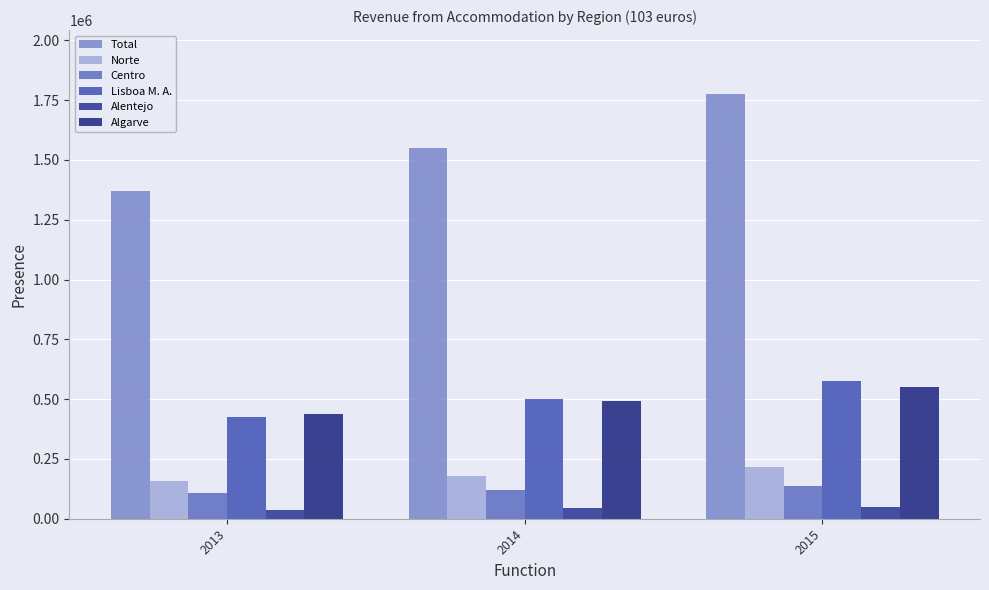

What is the value of the Lisboa M. A. bar at the 3rd from the left?

576837.6